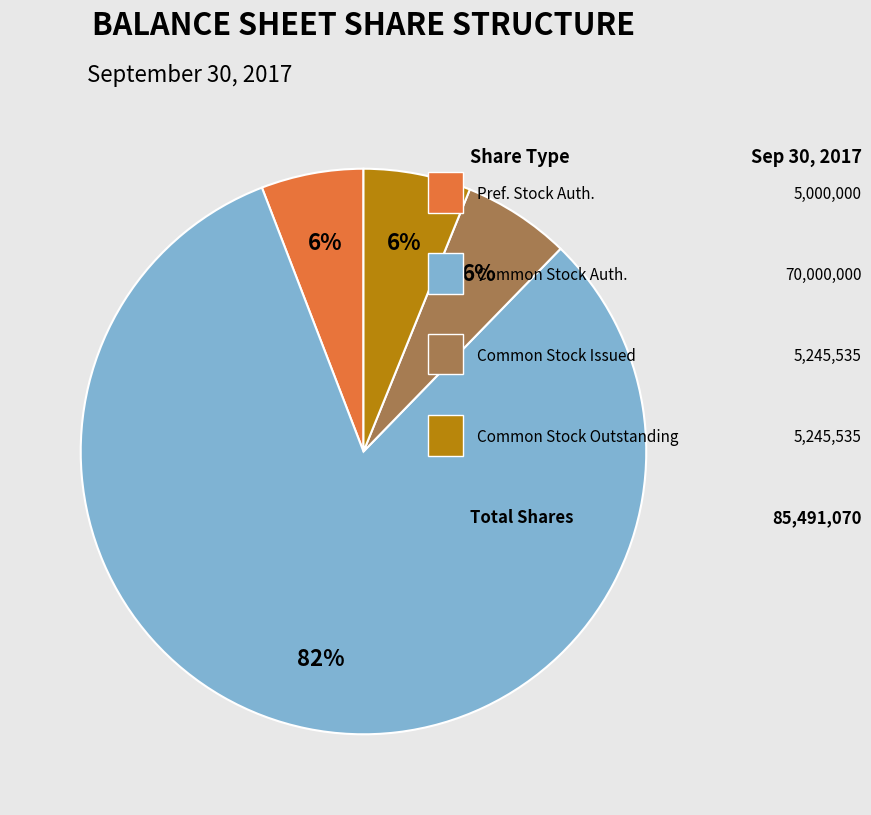

To the nearest percent, what is the average slice percentage?

25%